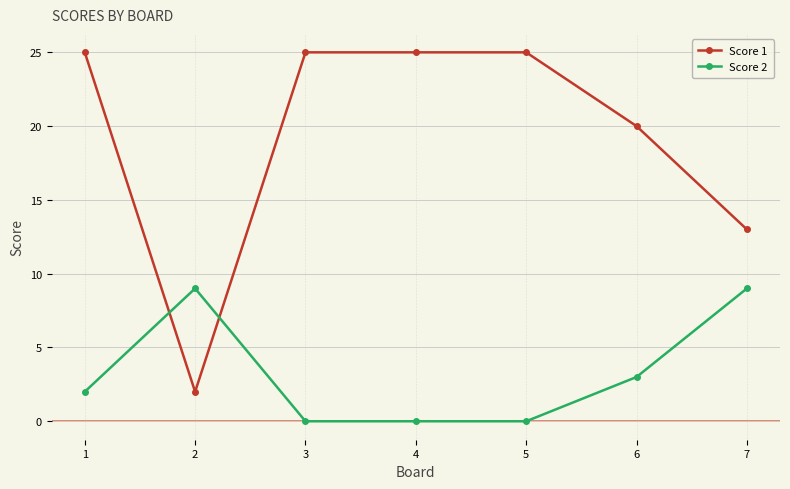

Reading right to left, transcribe all the data shown in this chart.

Score 1: 13	20	25	25	25	2	25
Score 2: 9	3	0	0	0	9	2